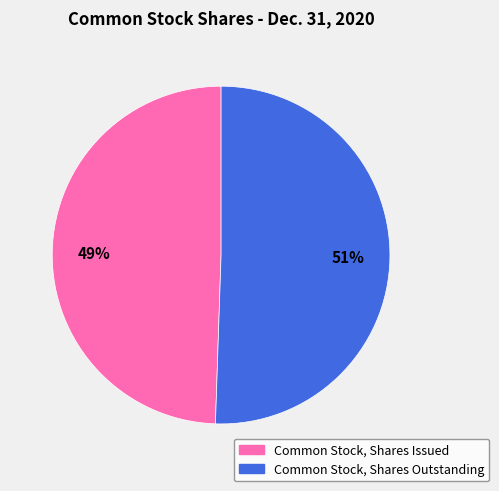

Combined, do Common Stock, Shares Outstanding and Common Stock, Shares Issued account for over 50%?

Yes